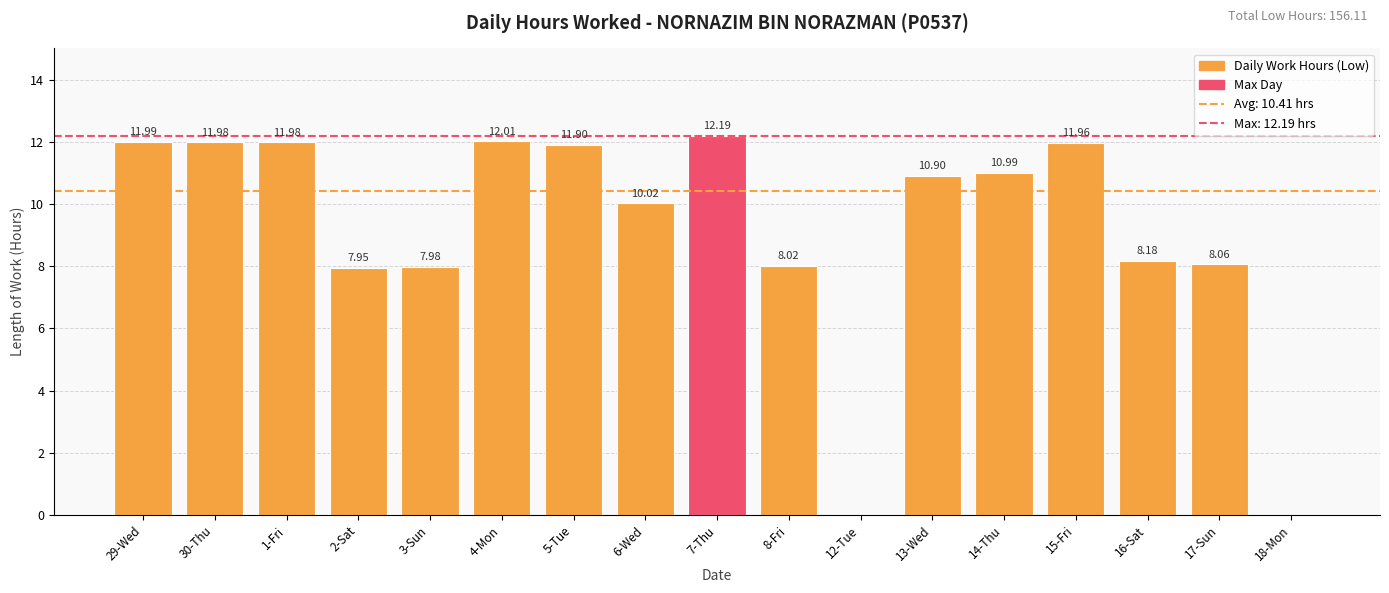

What is the sum of all values?

156.1